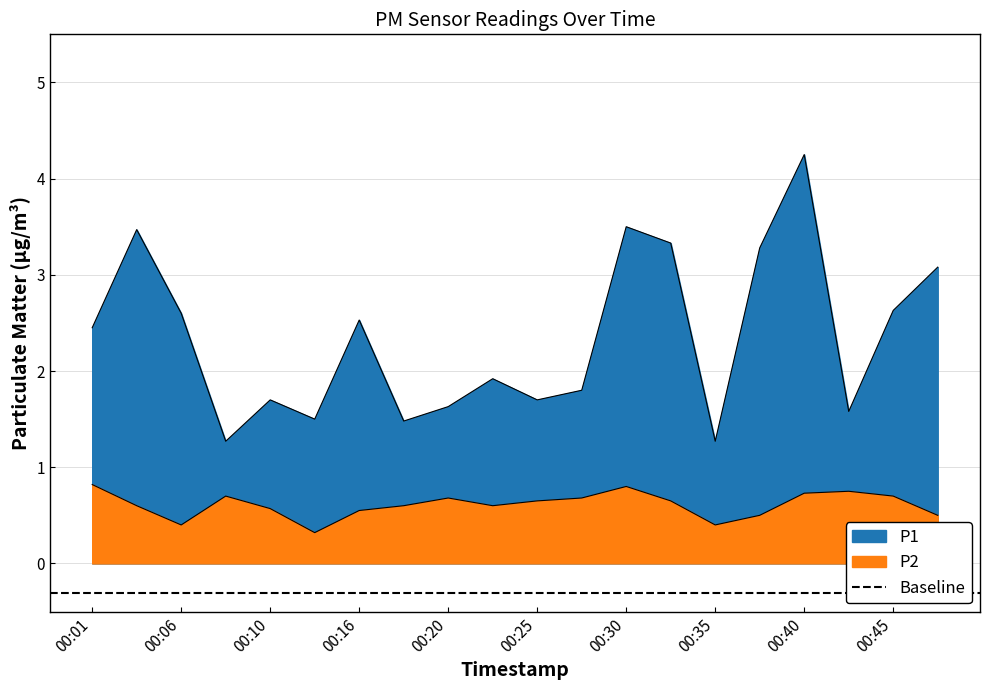

Between 00:01 and 00:13, which series saw the biggest shift?

P1